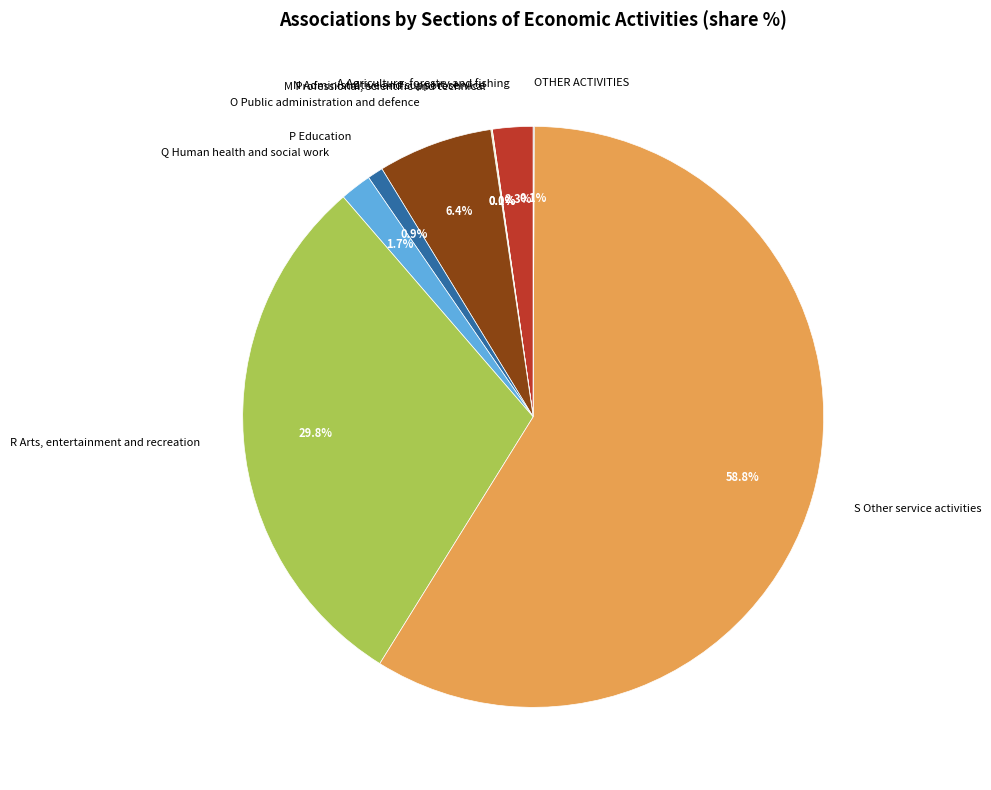

Which category has the biggest portion of the pie?

S Other service activities